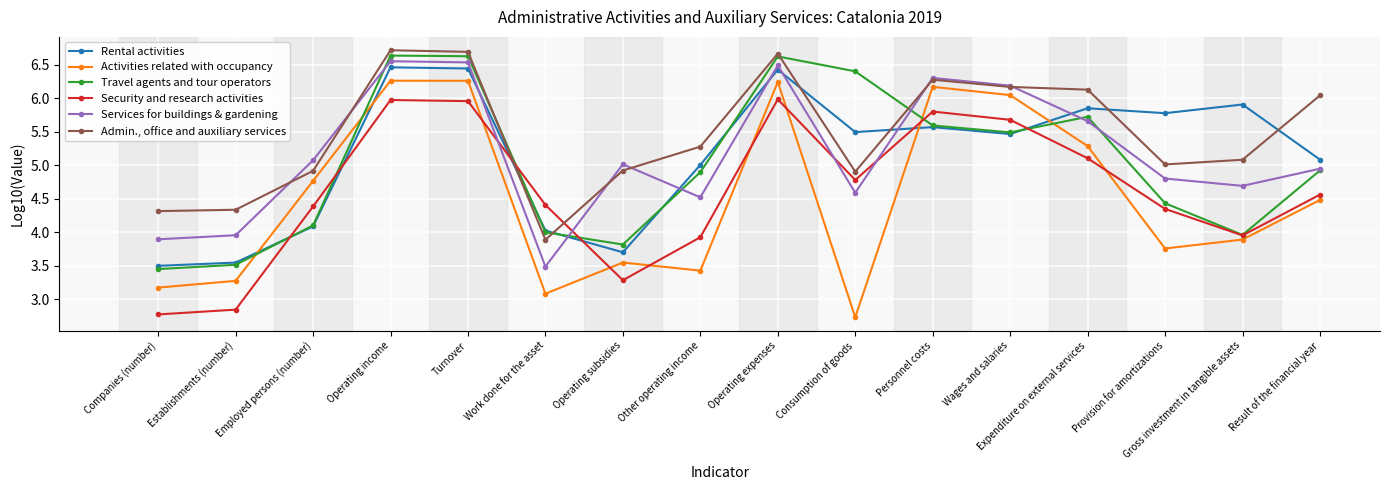

What is the spread (max minus min) of values at Employed persons (number)?

1.0